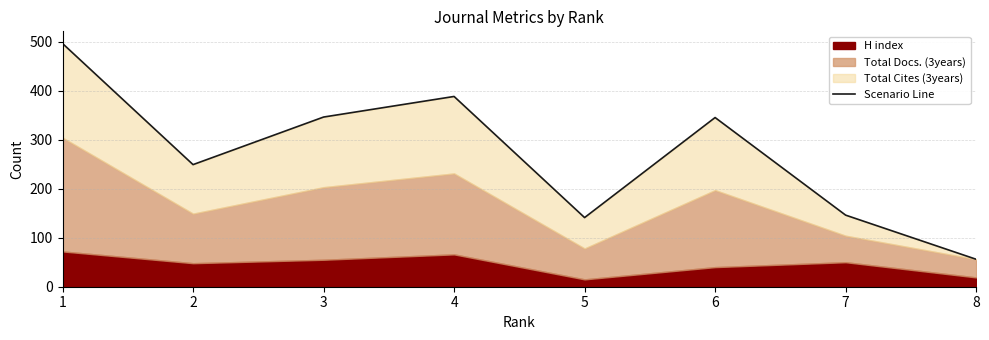

Reading left to right, extract all data points from this chart.

496	249	346	388	141	345	146	56